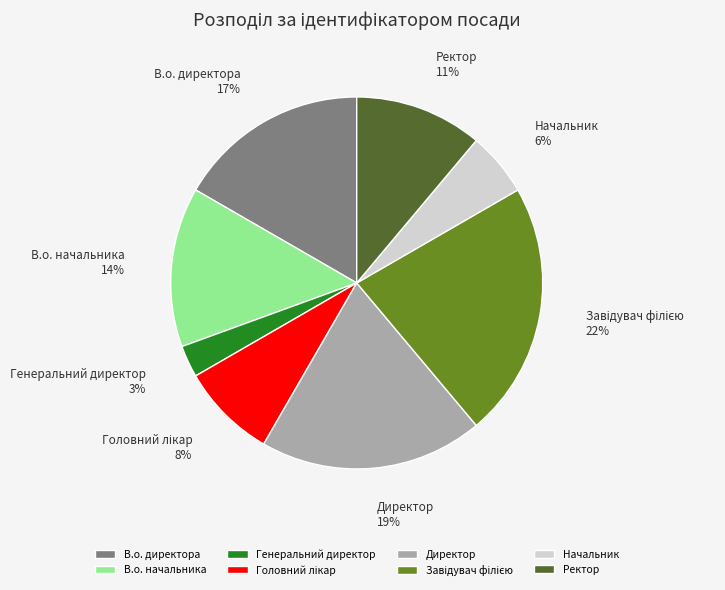

Is there a majority slice in this chart?

No